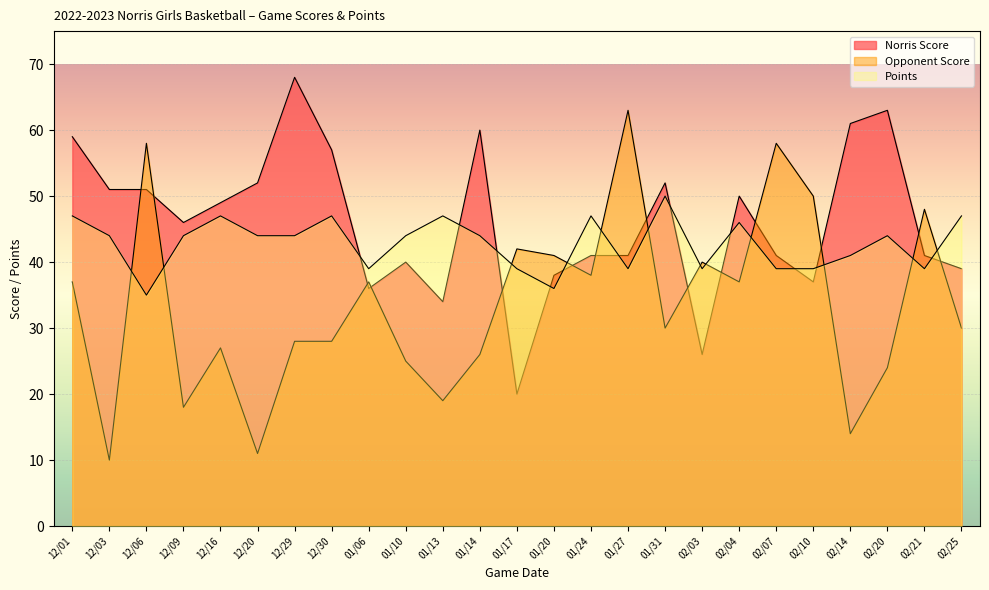

Reading left to right, transcribe all the data shown in this chart.

Norris Score: 12/01=59	12/03=51	12/06=51	12/09=46	12/16=49	12/20=52	12/29=68	12/30=57	01/06=36	01/10=40	01/13=34	01/14=60	01/17=20	01/20=38	01/24=41	01/27=41	01/31=52	02/03=26	02/04=50	02/07=41	02/10=37	02/14=61	02/20=63	02/21=41	02/25=39
Opponent Score: 12/01=37	12/03=10	12/06=58	12/09=18	12/16=27	12/20=11	12/29=28	12/30=28	01/06=37	01/10=25	01/13=19	01/14=26	01/17=42	01/20=41	01/24=38	01/27=63	01/31=30	02/03=40	02/04=37	02/07=58	02/10=50	02/14=14	02/20=24	02/21=48	02/25=30
Points: 12/01=47	12/03=44	12/06=35	12/09=44	12/16=47	12/20=44	12/29=44	12/30=47	01/06=39	01/10=44	01/13=47	01/14=44	01/17=39	01/20=36	01/24=47	01/27=39	01/31=50	02/03=39	02/04=46	02/07=39	02/10=39	02/14=41	02/20=44	02/21=39	02/25=47